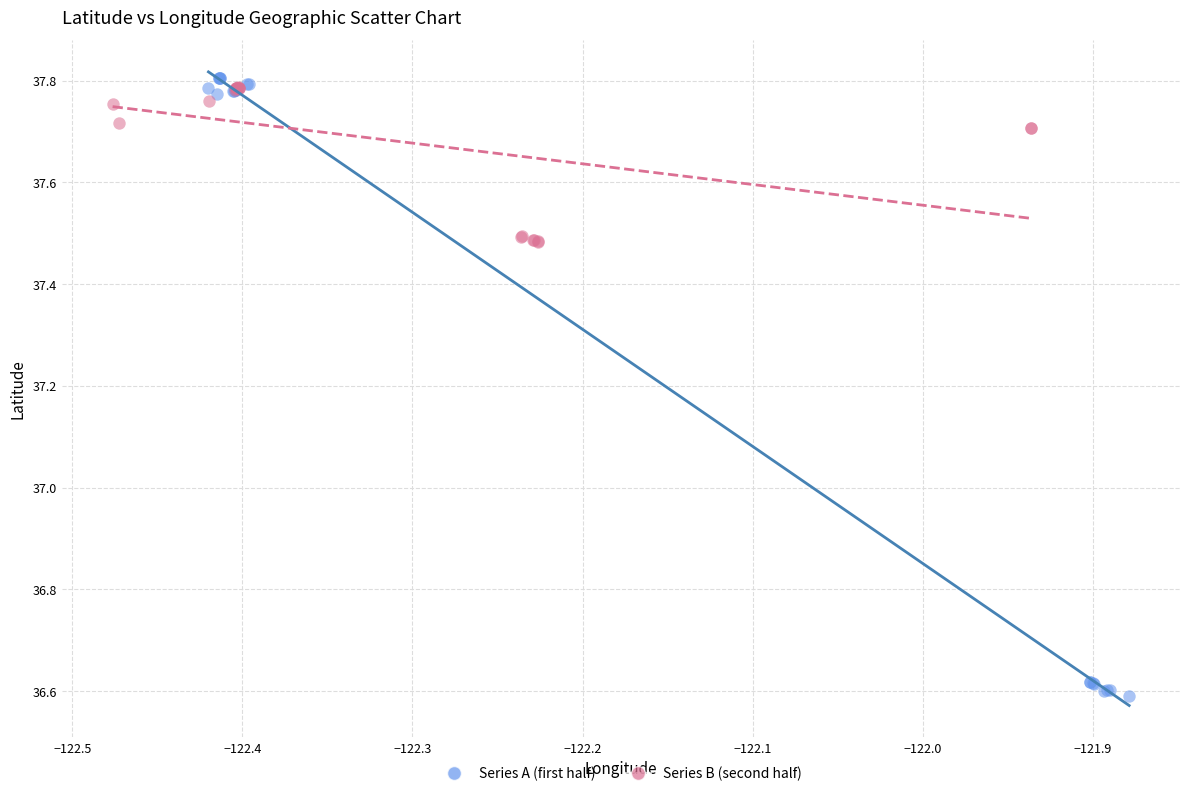

Which series reaches the minimum Y coordinate?

Series A (first half)